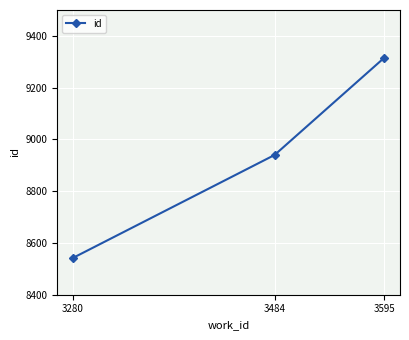

What is the value of the 2nd point from the left?

8940